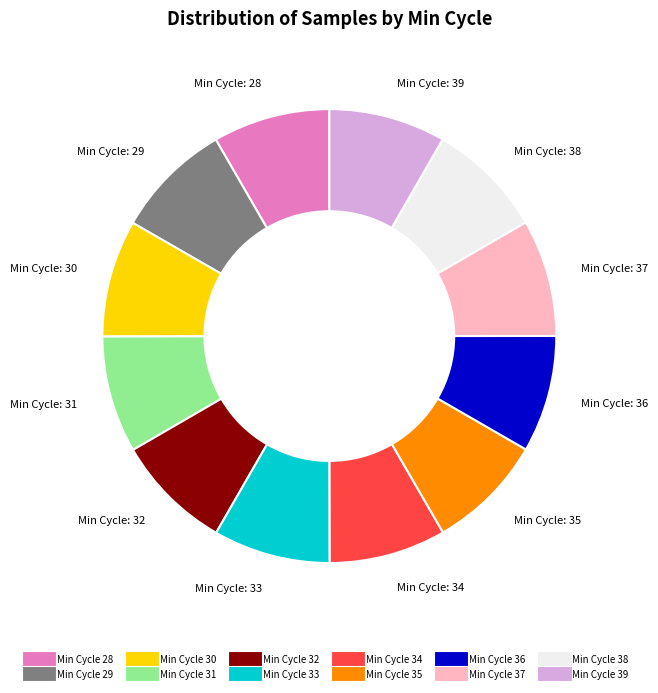

How many segments does this pie chart have?

12